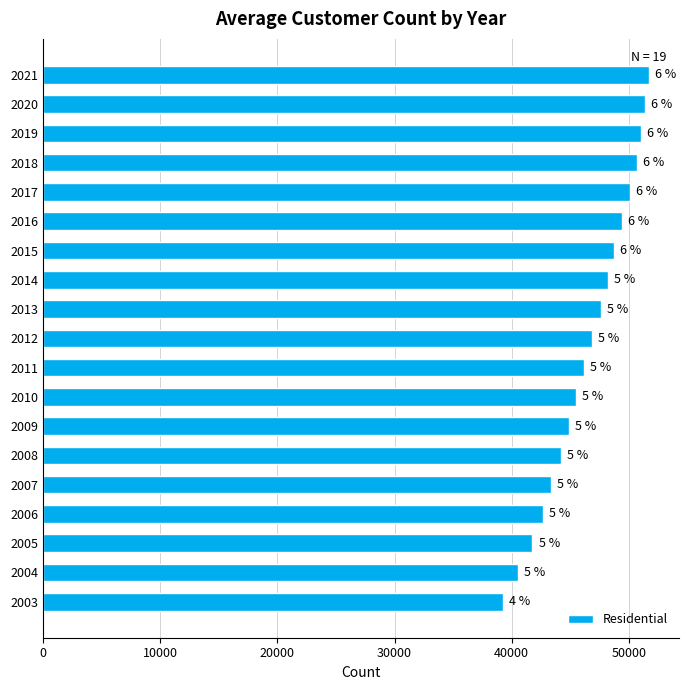

Does the chart contain any negative values?

No